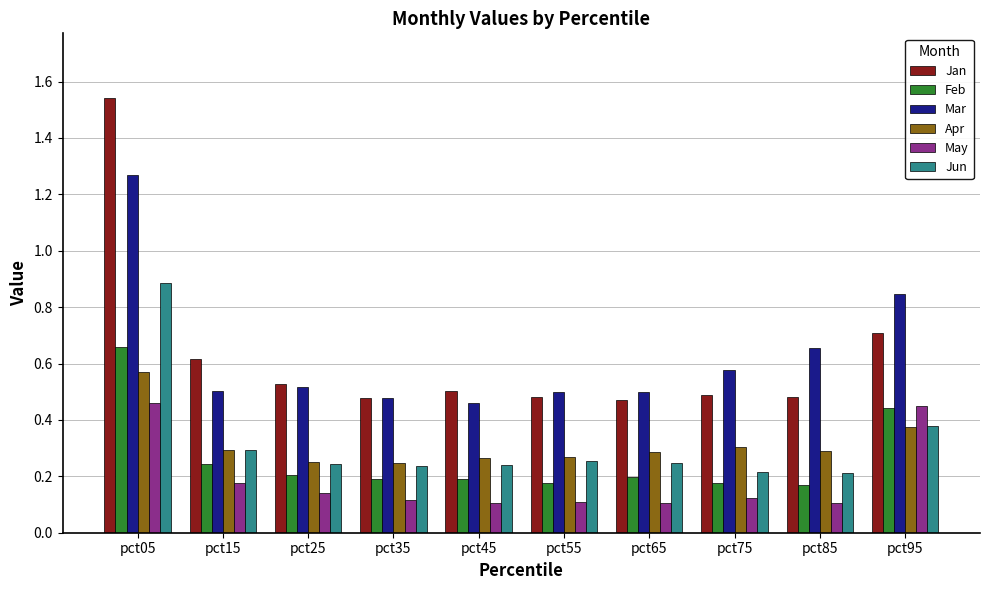

Count the Mar values in the range 0 to 1.

9